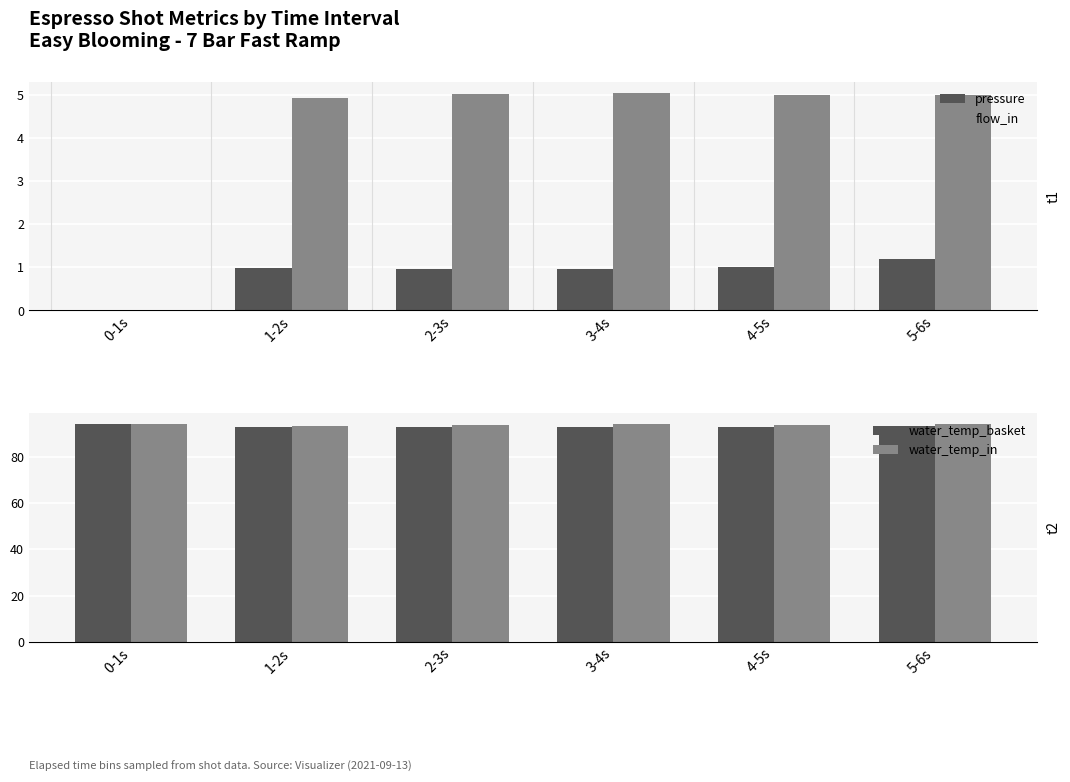

The value of flow_in at 1-2s is 4.9. True or false?

True